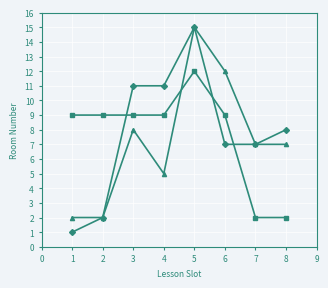

What is the maximum value shown in the chart?

15